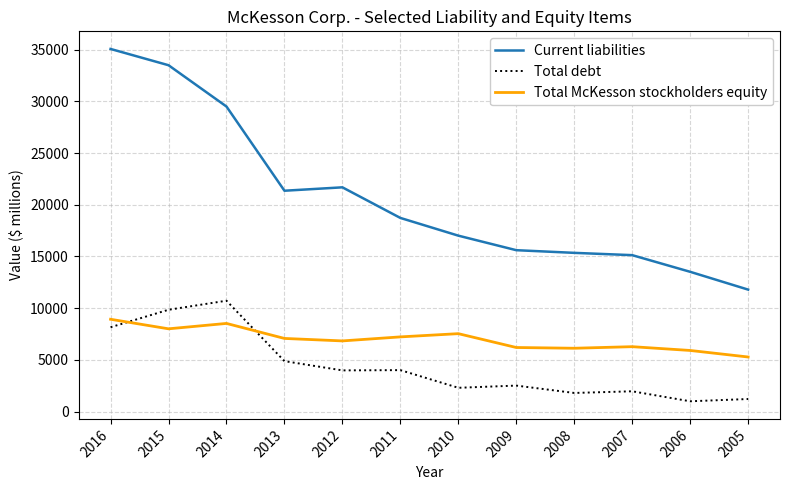

In Total debt, how many points are higher than both neighbors (excluding endpoints)?

4